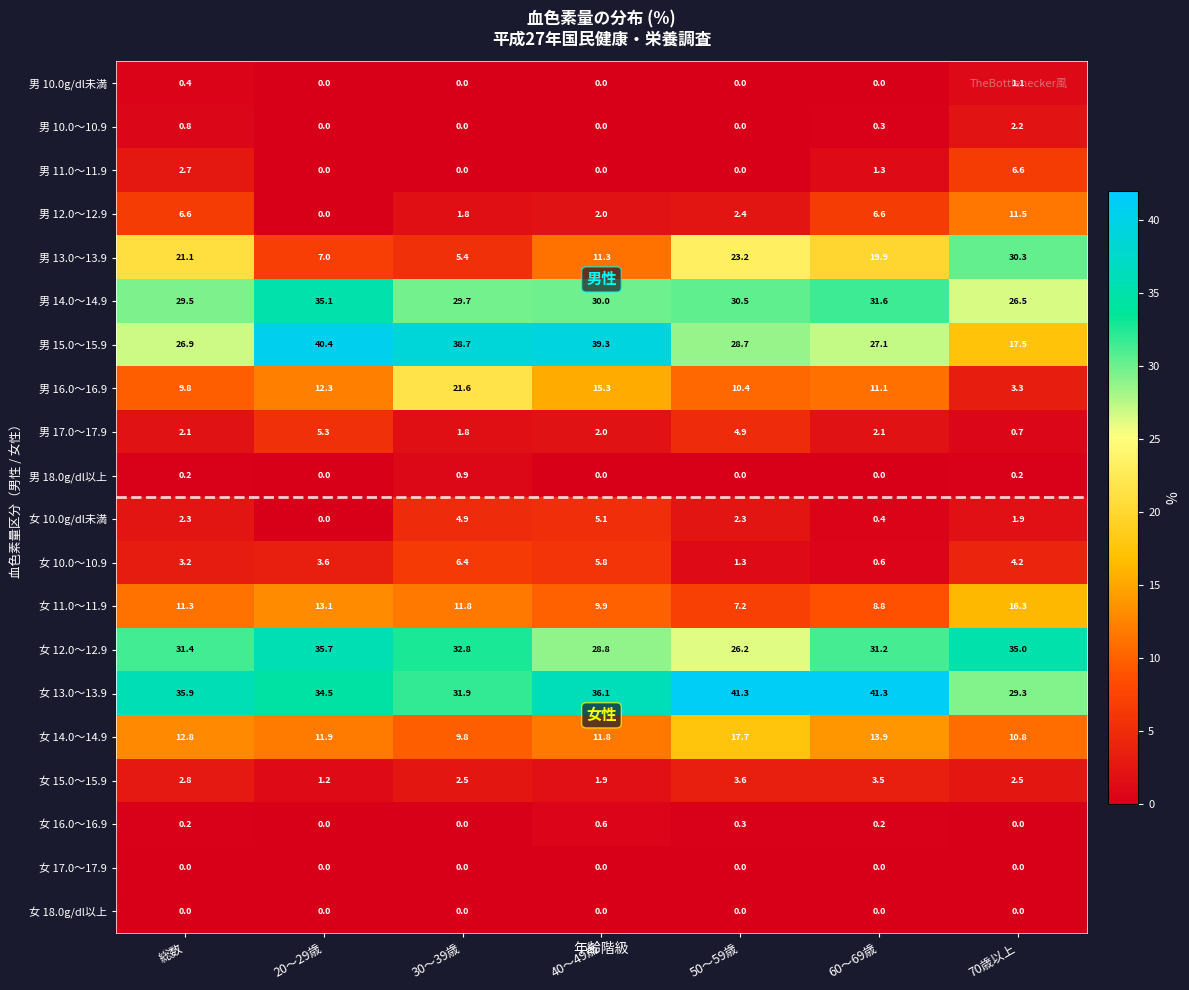

Which series has the widest spread of values?

男 13.0～13.9